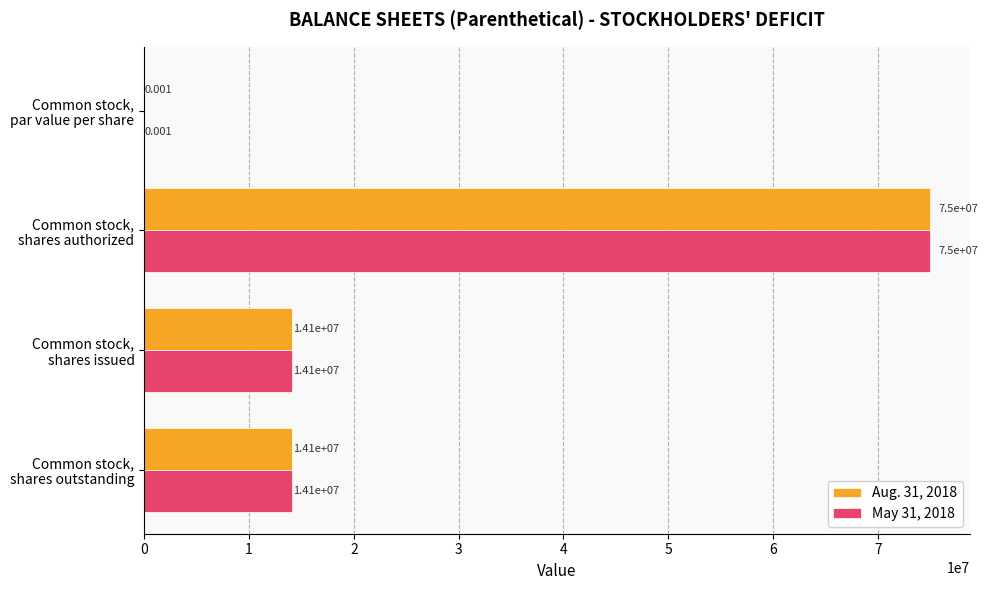

What are all the series names shown in the legend?

Aug. 31, 2018, May 31, 2018